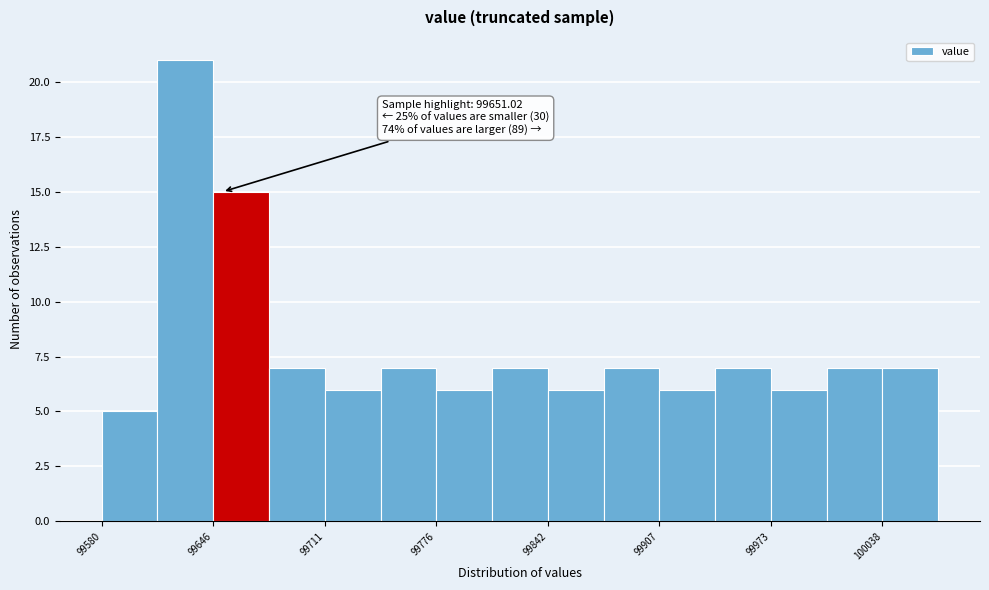

Read against the x-axis, roughly where is the centre of the tallest bar?

99630